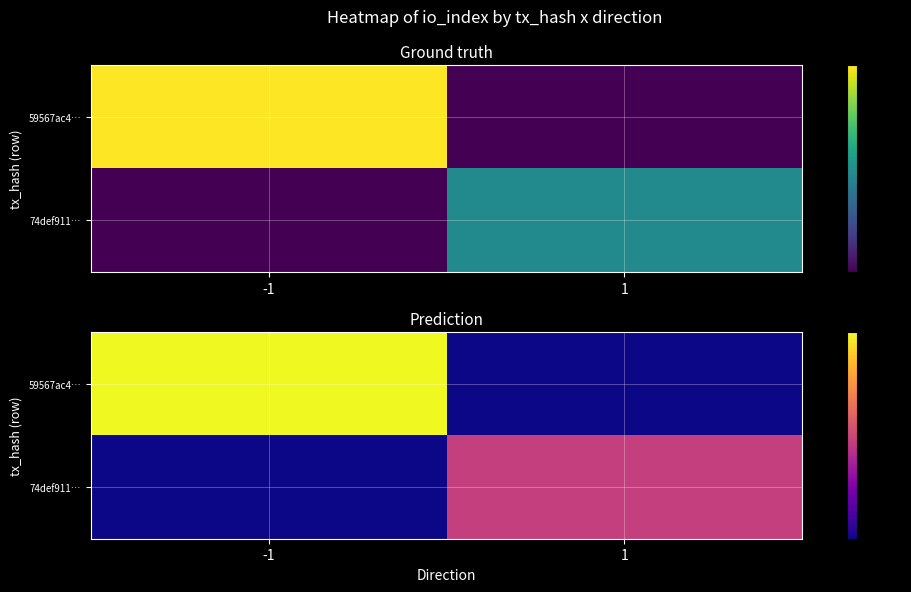

Which label corresponds to the smallest value in the chart?

1